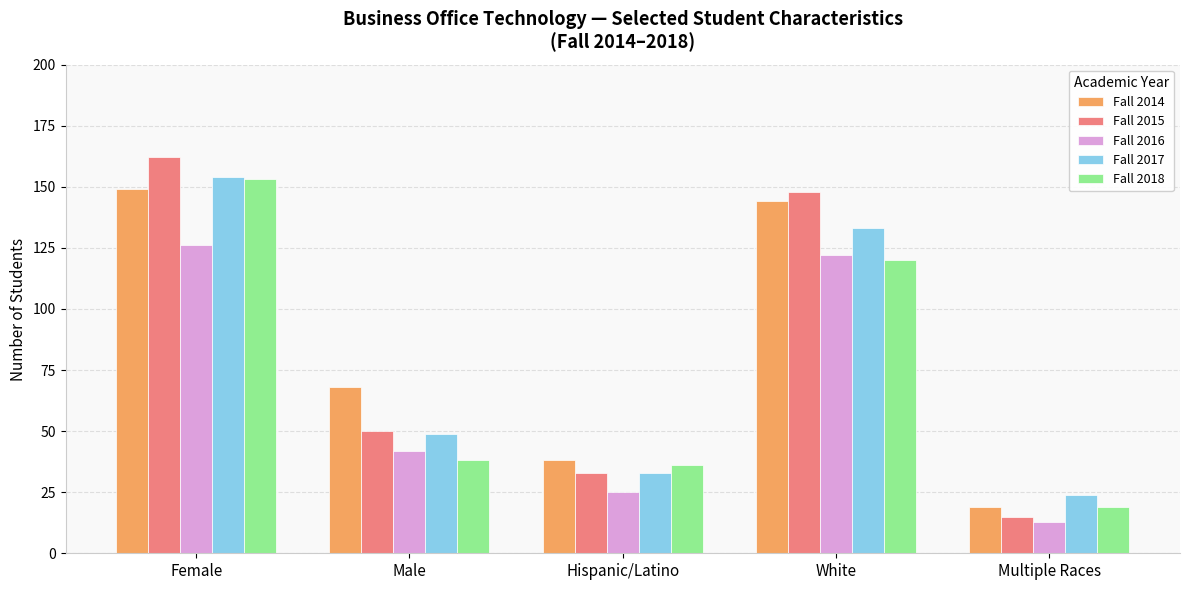

How many values in the Fall 2018 series are below 38?

2